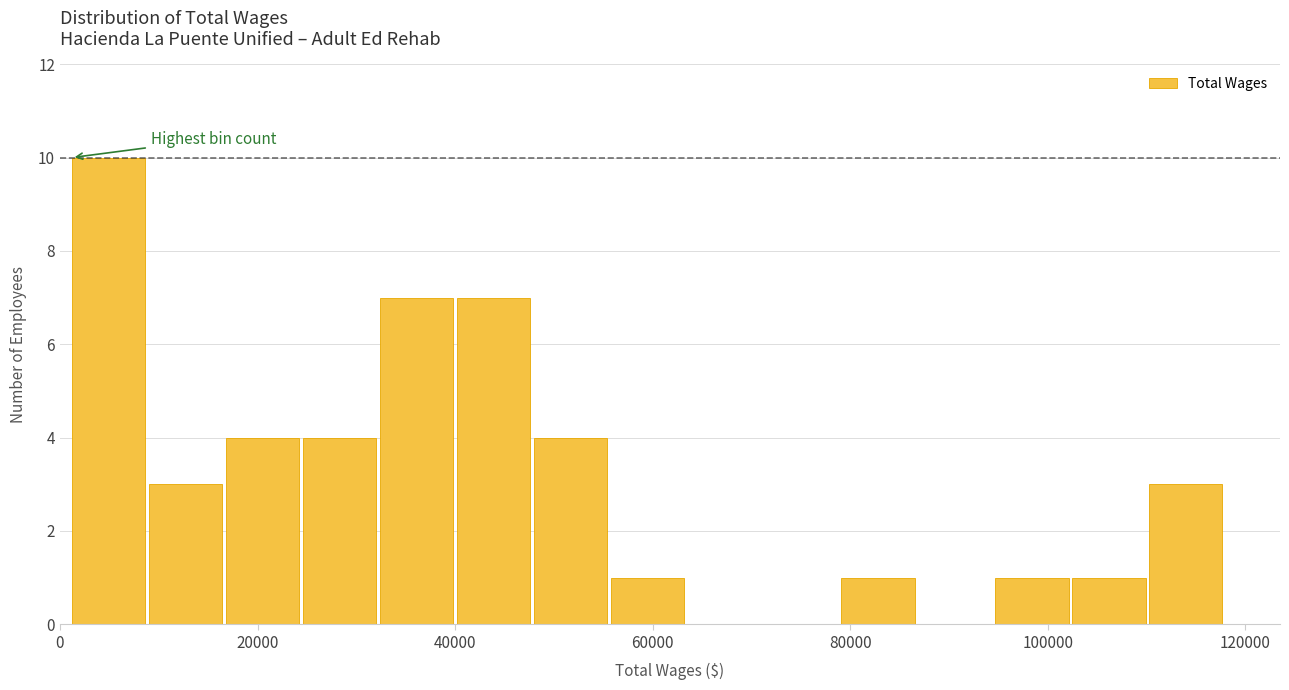

Read against the x-axis, roughly where is the centre of the tallest bar?

4000